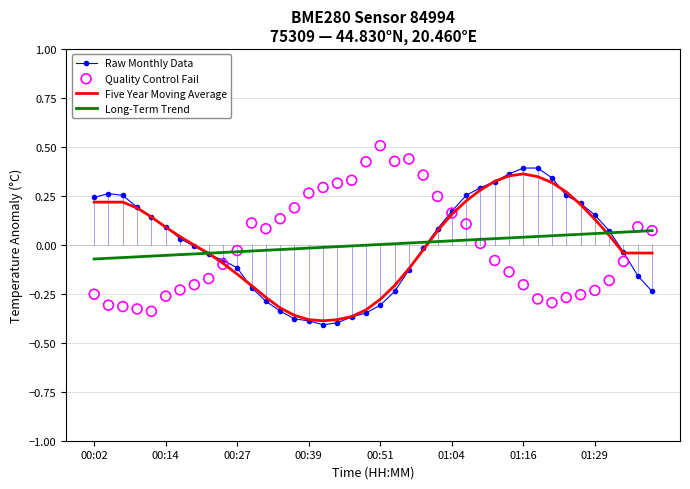

At how many categories does at least one series exceed 0?

36